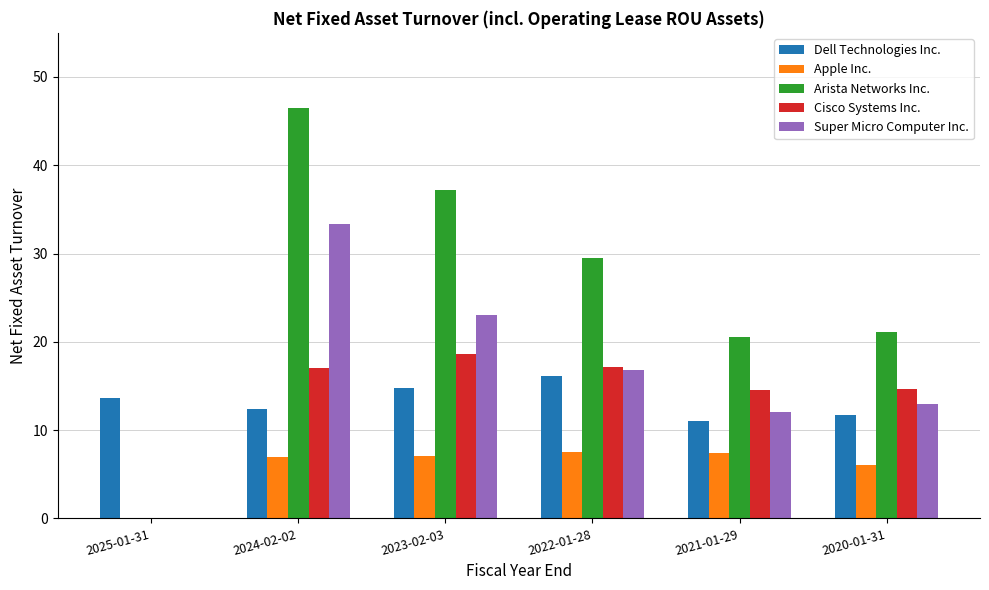

What is the sum of all Super Micro Computer Inc. values?

98.2